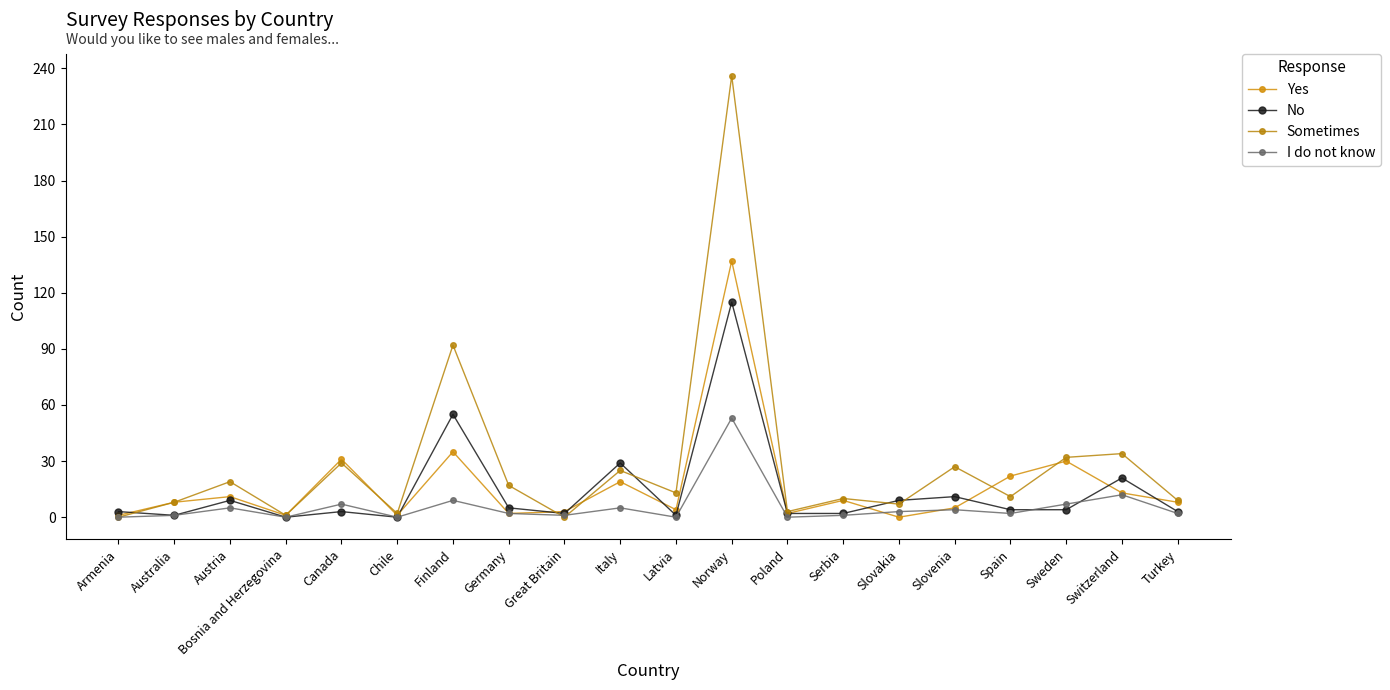

Is it true that I do not know equals 4 at Slovenia?

True